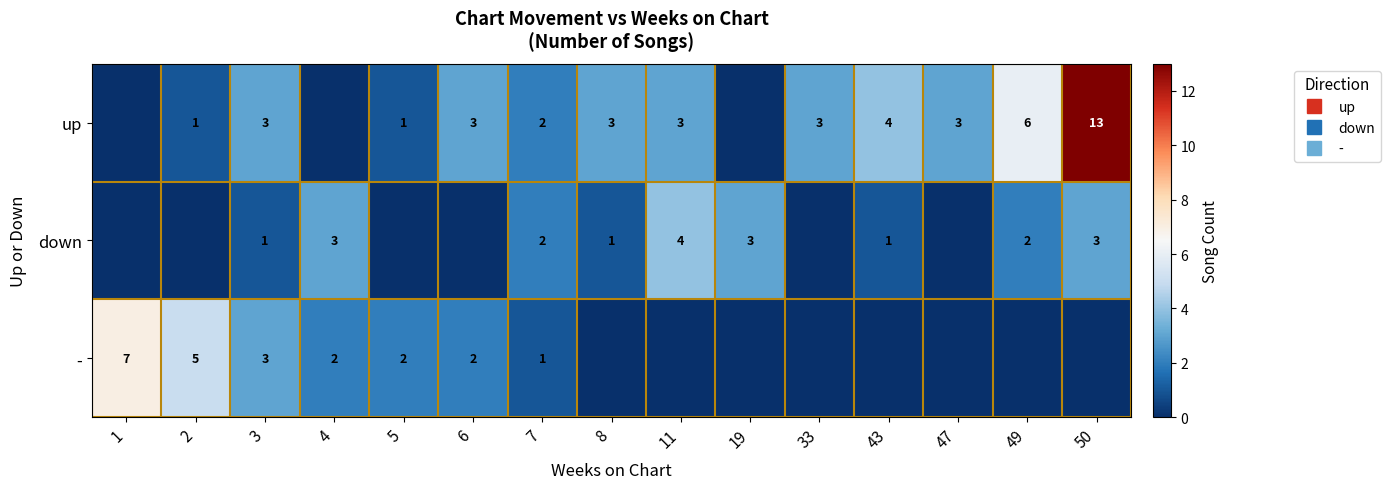

What is the spread (max minus min) of values at 6?

3